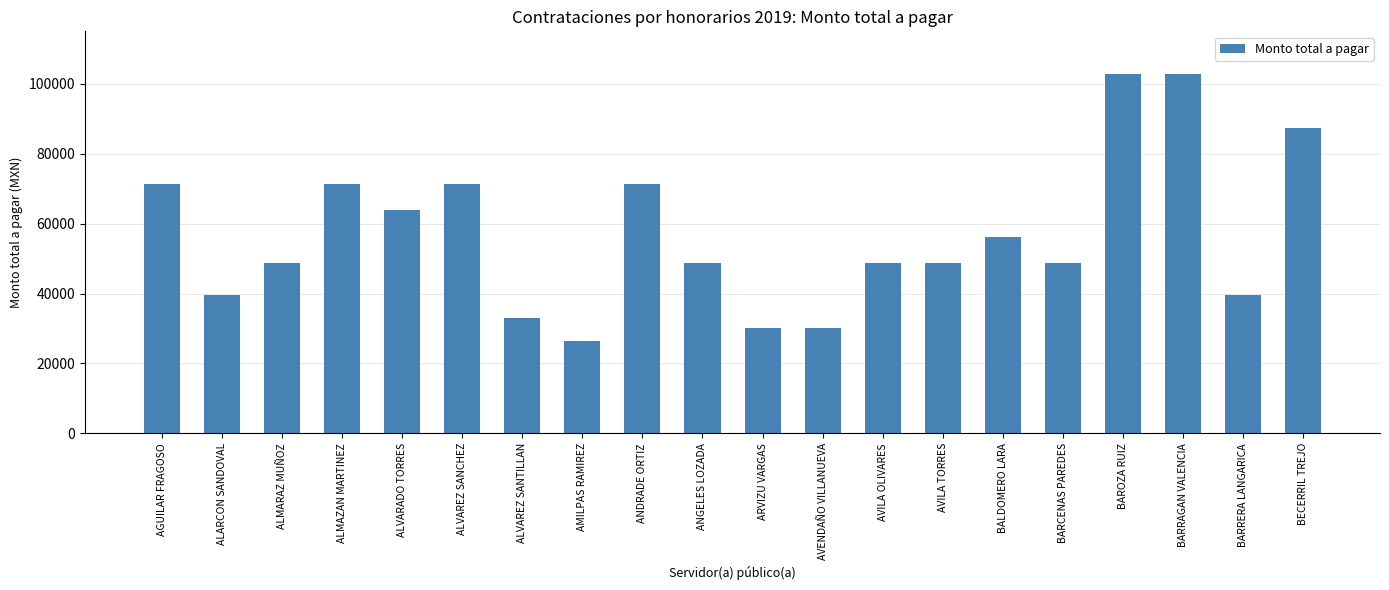

What position from the right is ANDRADE ORTIZ?

12